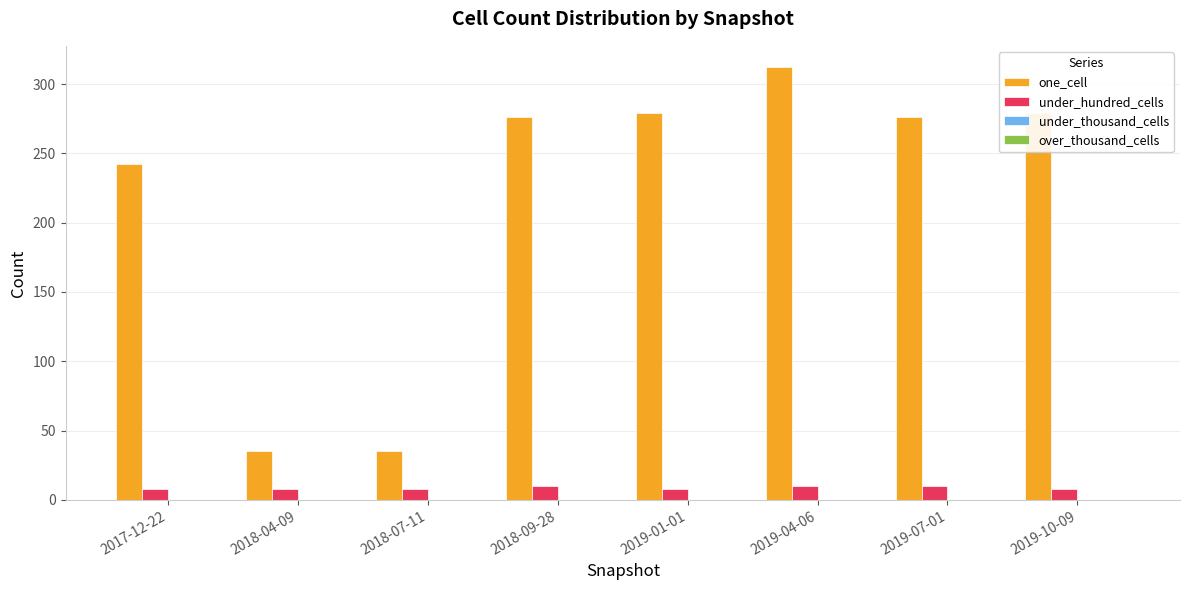

List the series in order of their overall mean, highest first.

one_cell, under_hundred_cells